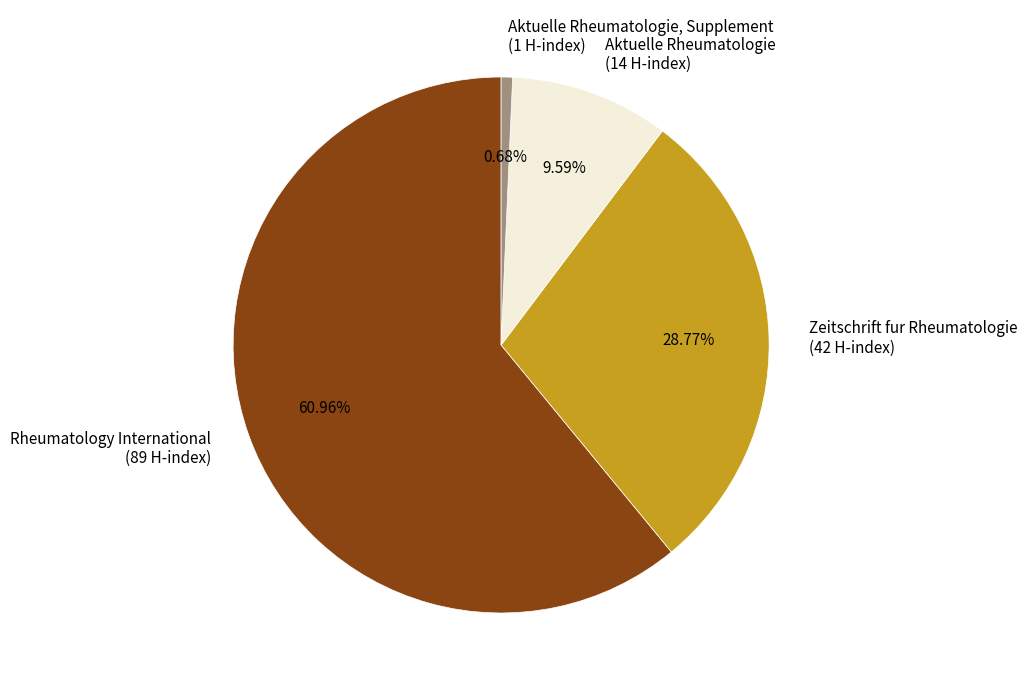

Combined, do Aktuelle Rheumatologie (14 H-index) and Aktuelle Rheumatologie, Supplement (1 H-index) account for over 50%?

No